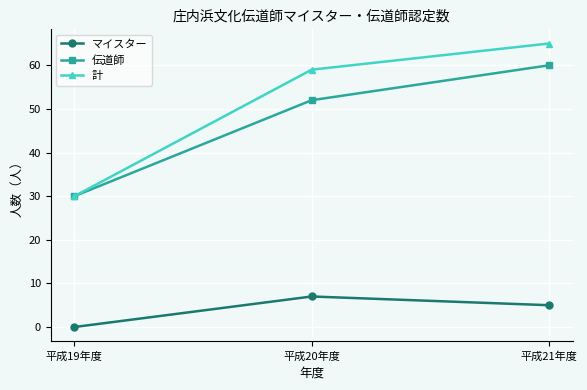

True or false: 伝道師 has a value of 35 at 平成21年度.

False